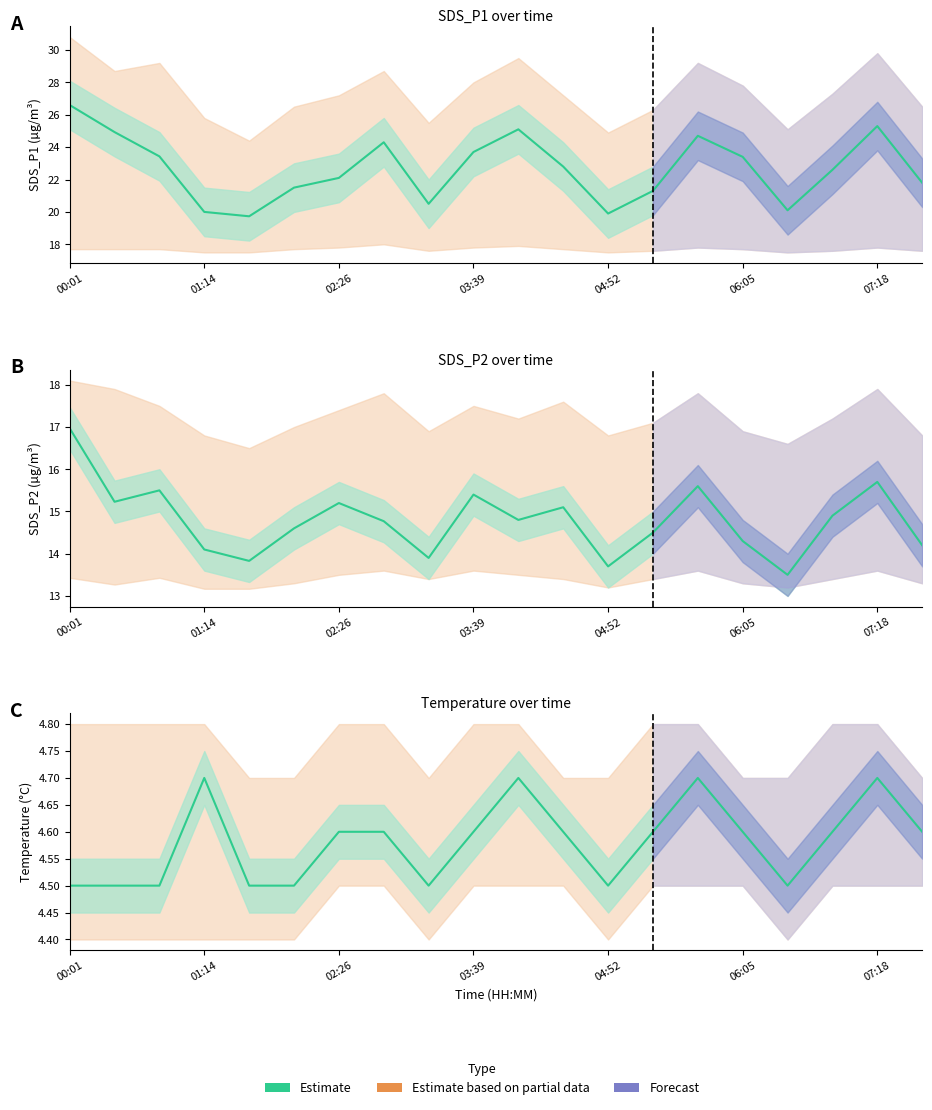

At how many categories does at least one series exceed 14?

20